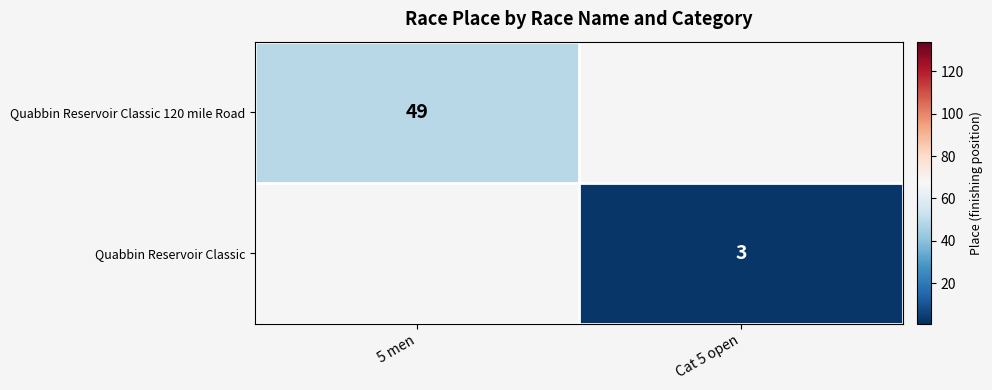

The value of Quabbin Reservoir Classic at Cat 5 open is 2.1. True or false?

False